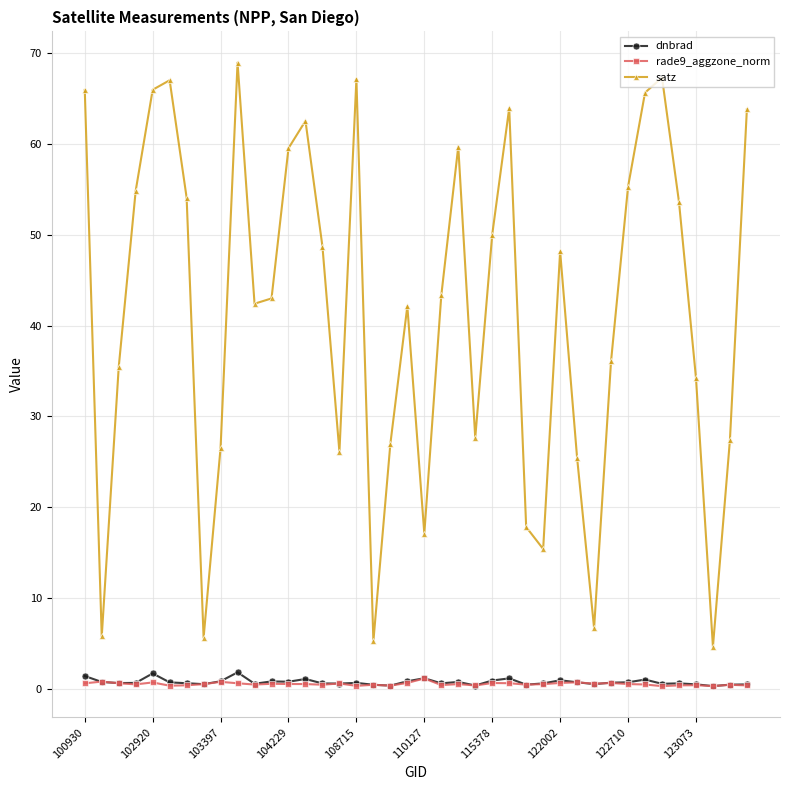

Which series has the widest spread of values?

satz